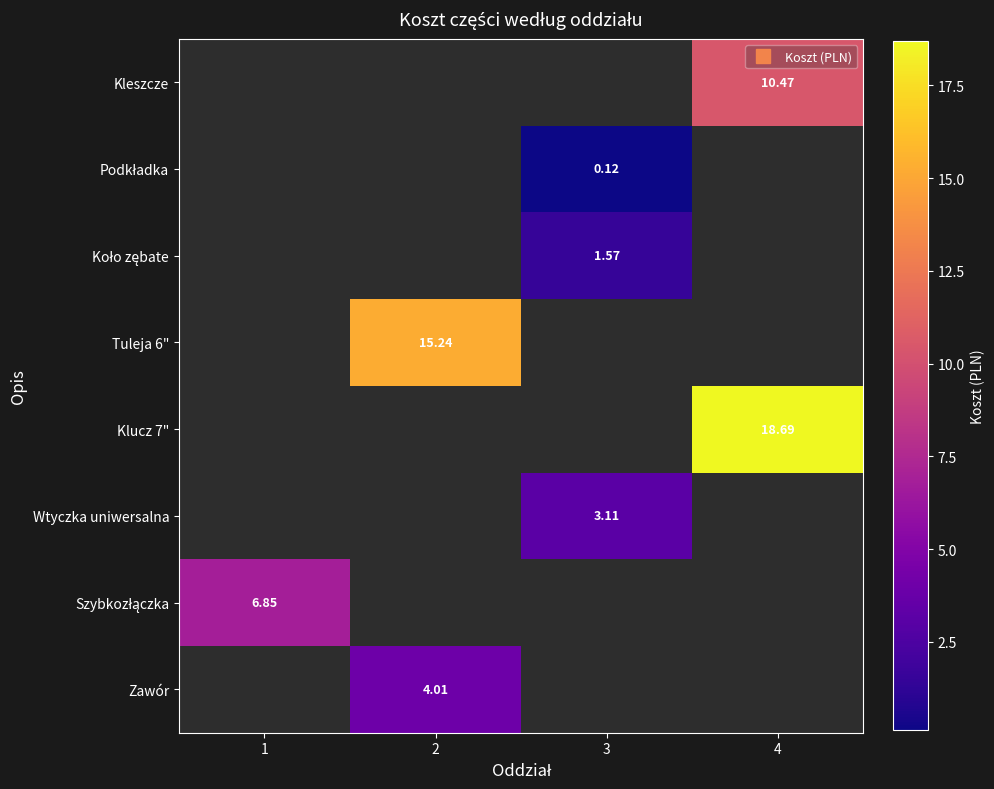

The Klucz 7" series shows 4.7 at 4. True or false?

False